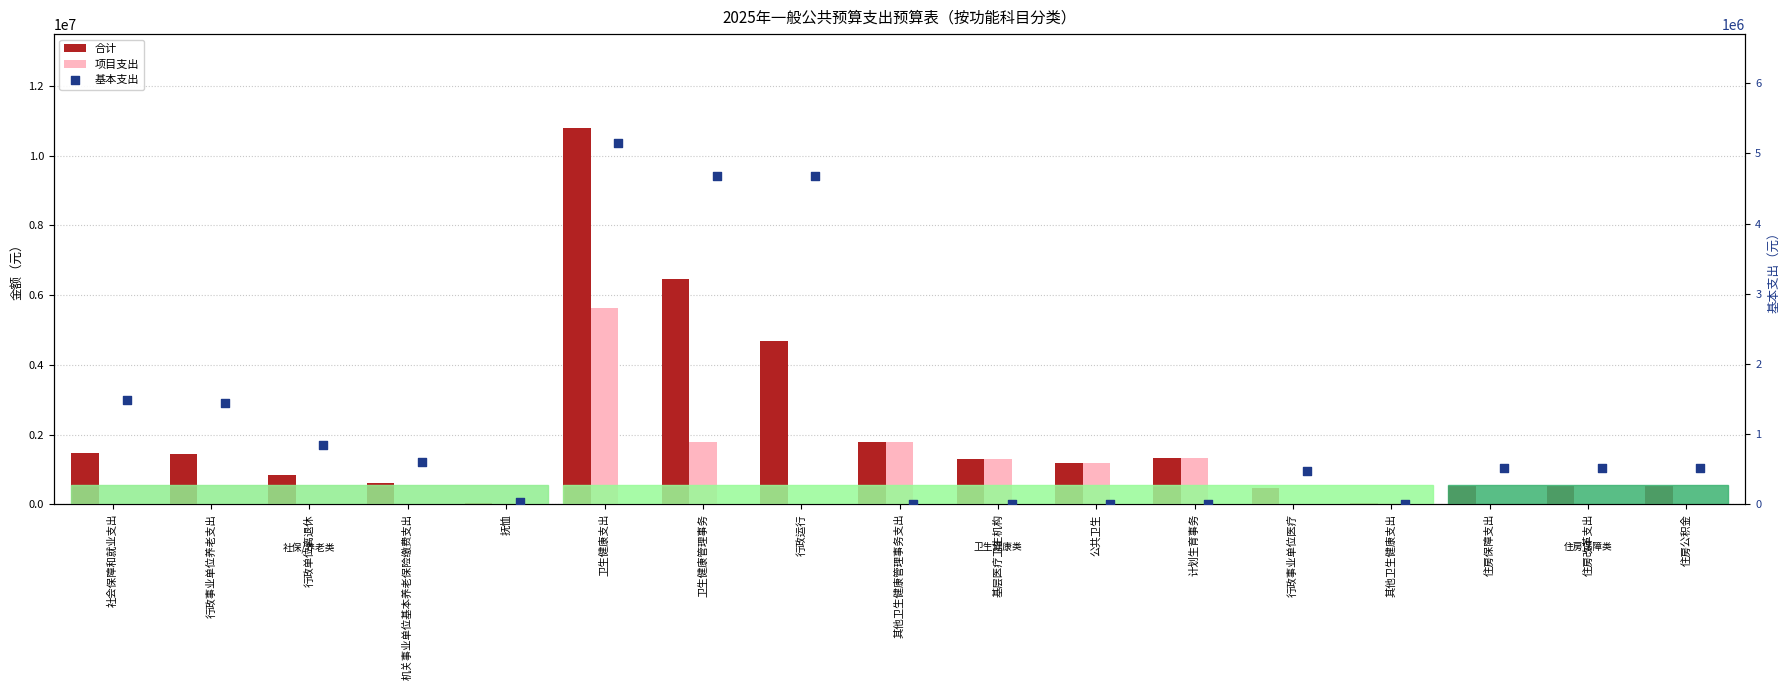

What are all the series names shown in the legend?

合计, 项目支出, 基本支出